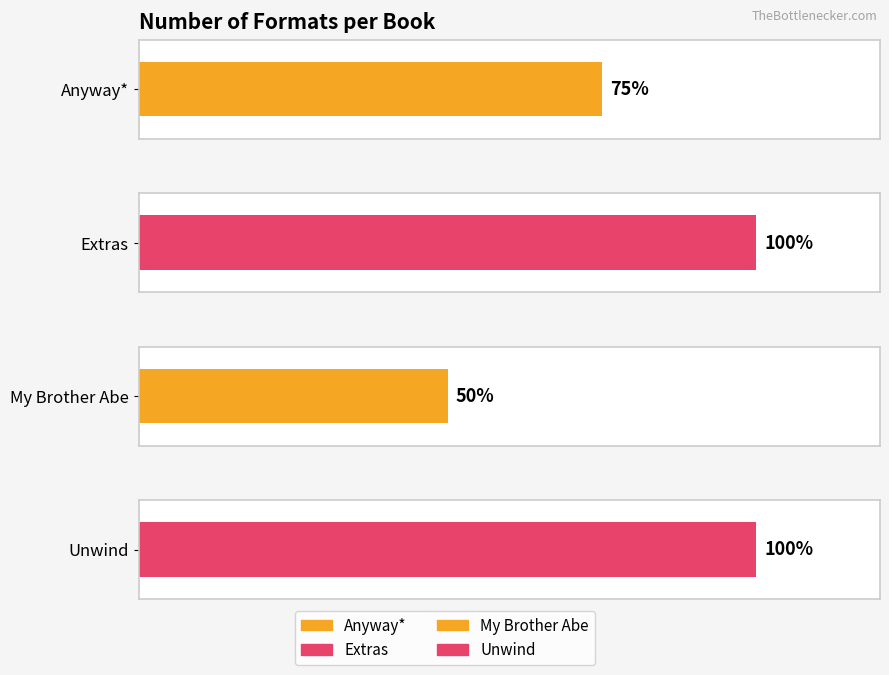

The chart shows a value of 1 at Anyway*. True or false?

False